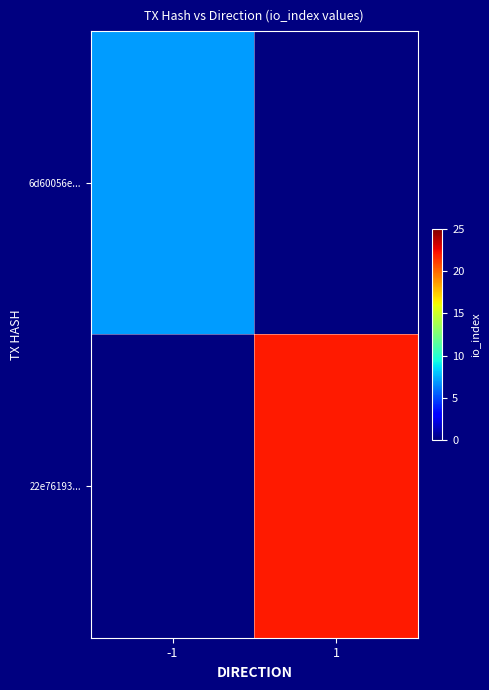

At 1, list the series in order from largest to smallest.

22e76193..., 6d60056e...